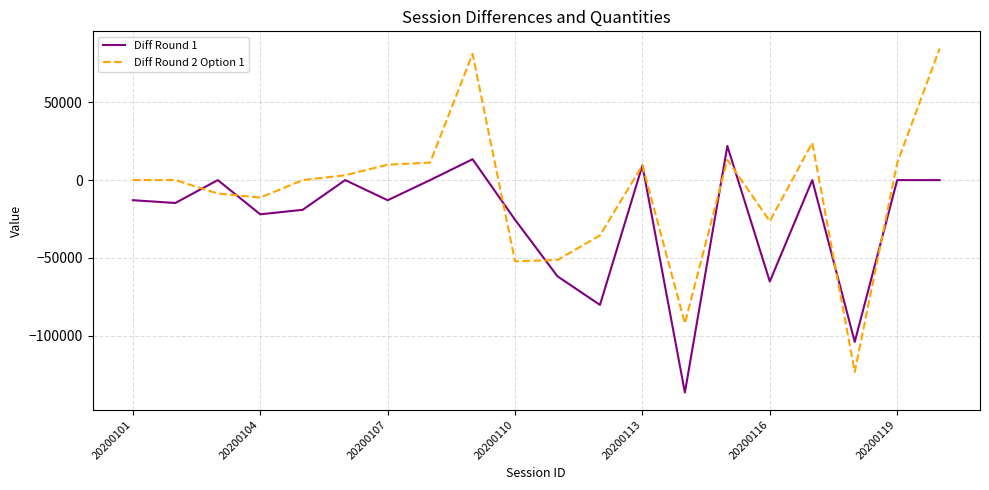

Does the chart have visible grid lines?

Yes